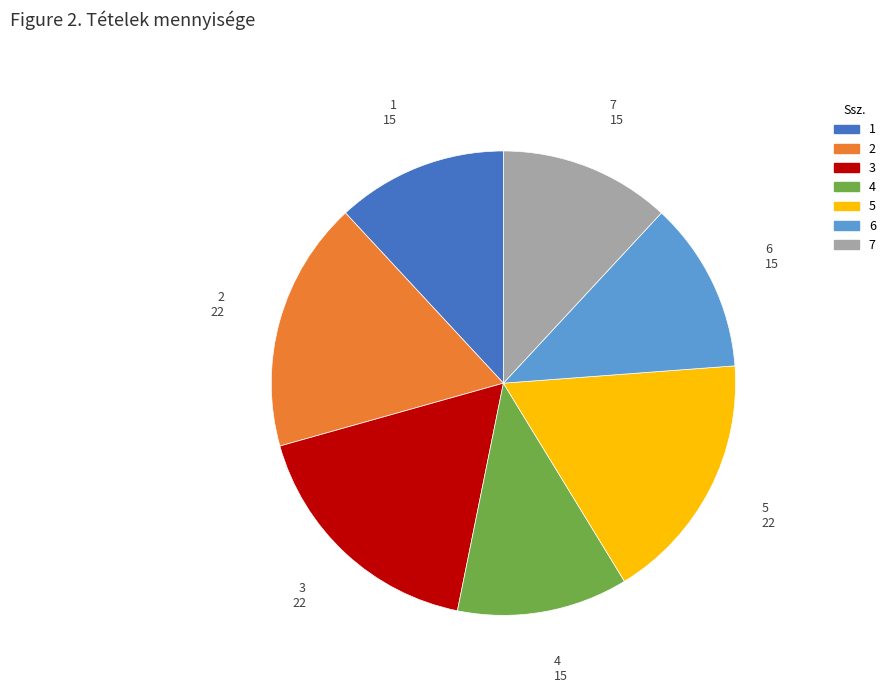

Does 3 represent more than half of the total?

No